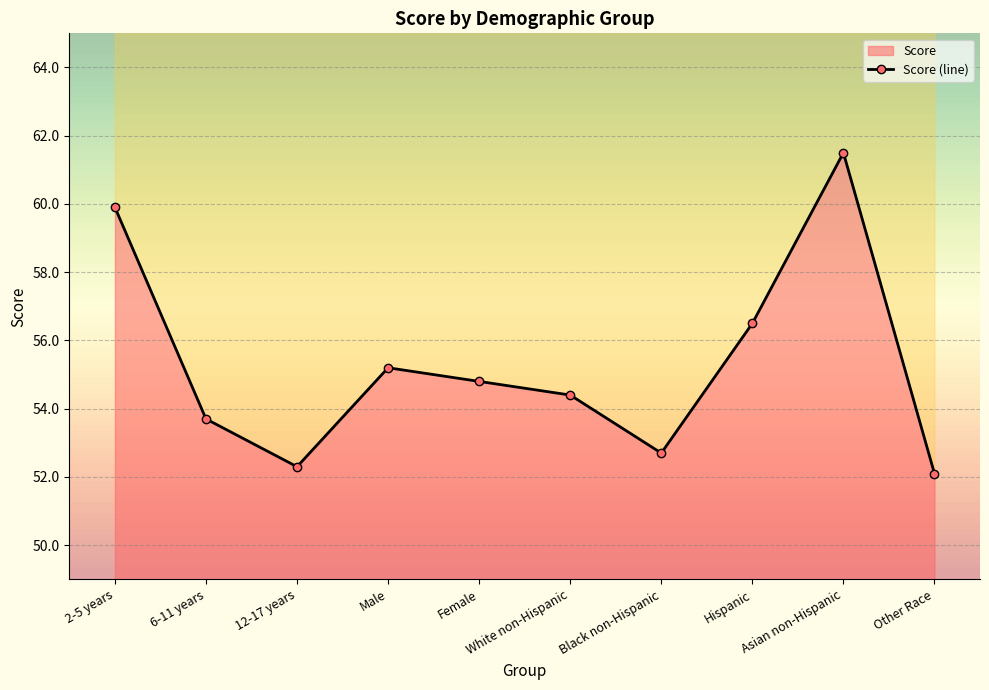

Which label corresponds to the largest value in the chart?

Asian non-Hispanic